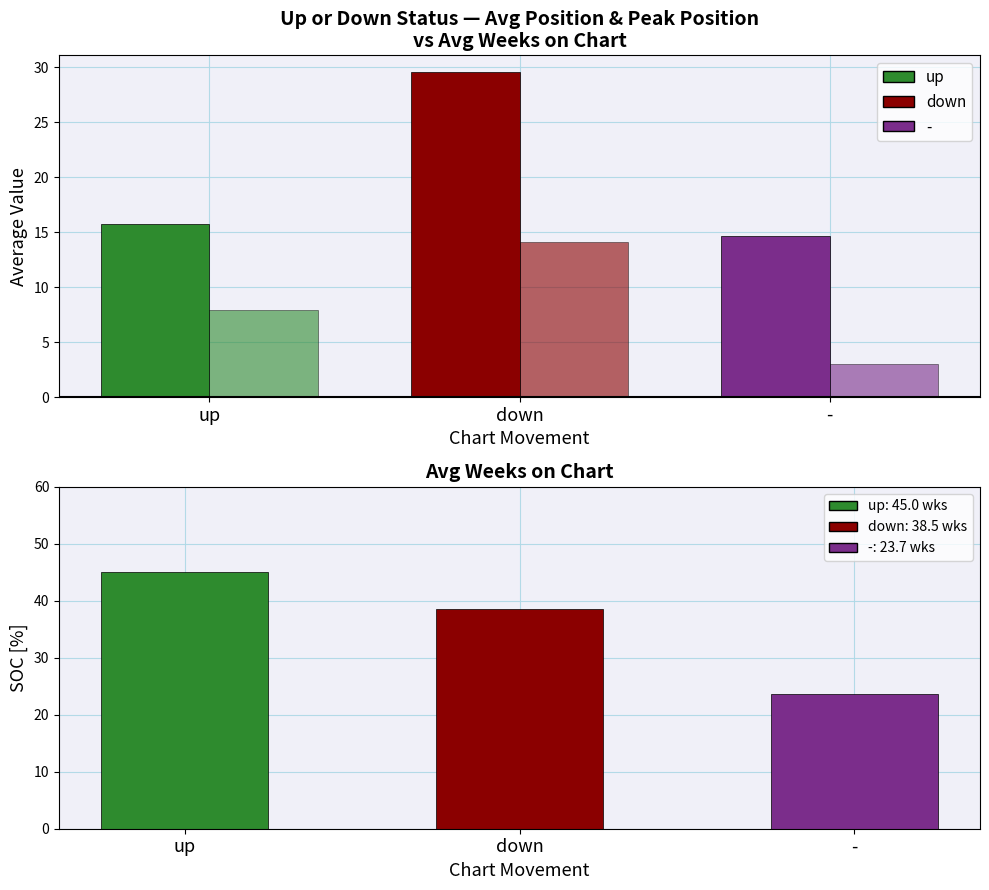

At how many categories does at least one series exceed 29?

2